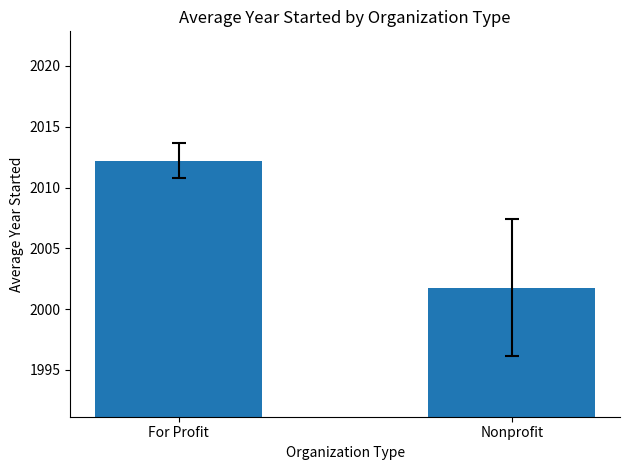

Count the number of categories in the chart.

2